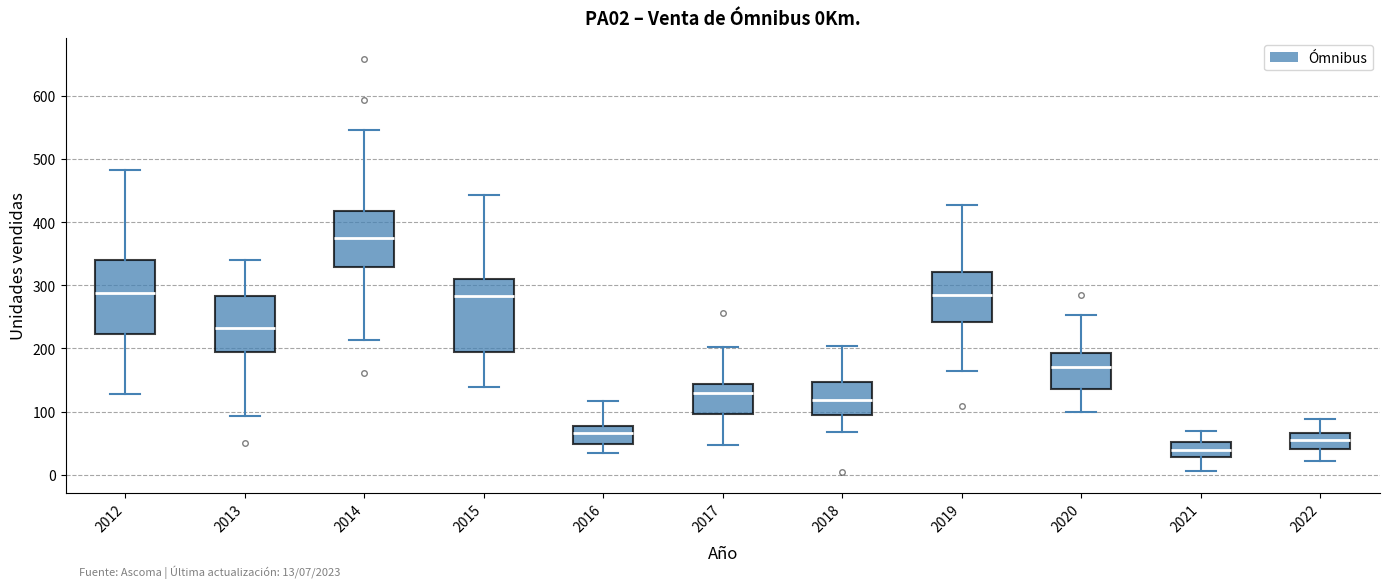

Which box's median line is the lowest?

2021